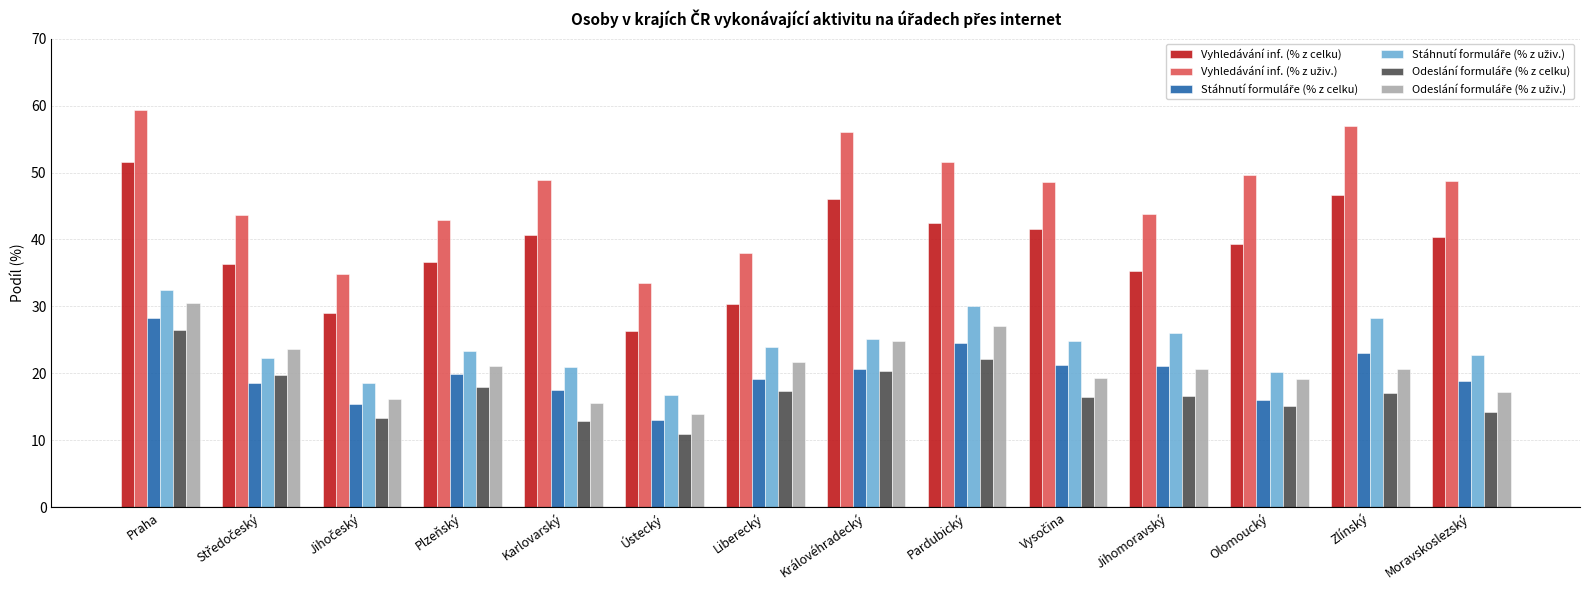

What is the difference between the highest and lowest values at Moravskoslezský?

34.4